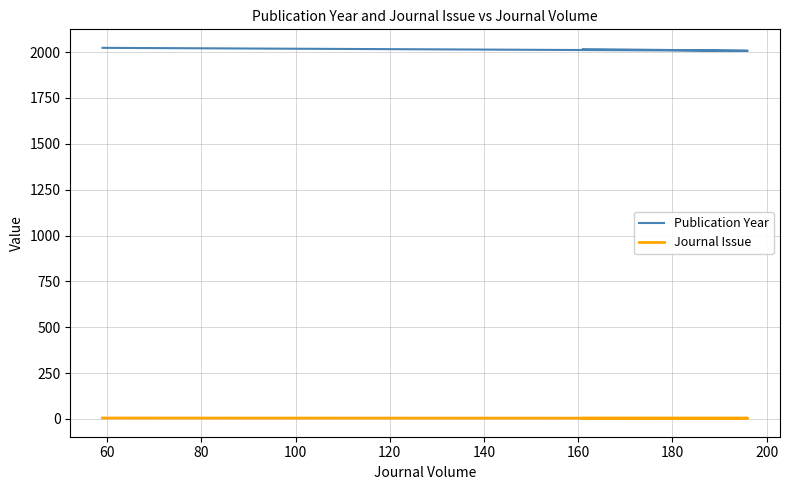

Which series has the largest total across all categories?

Publication Year